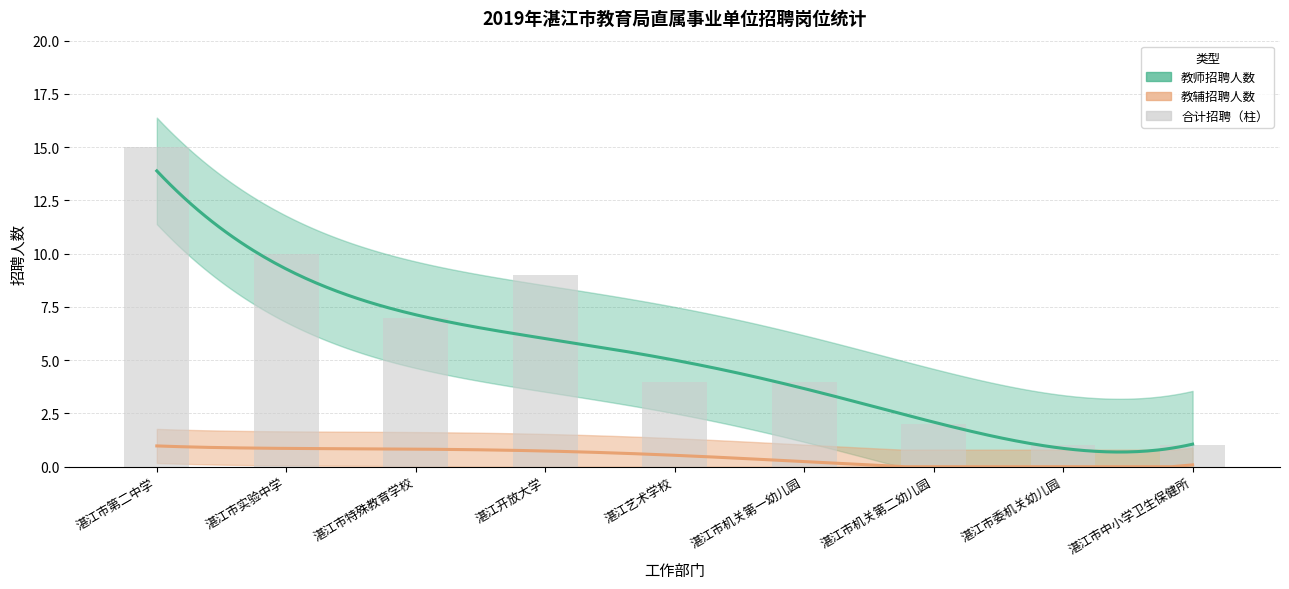

What is the label of the 7th bar from the right?

湛江市特殊教育学校